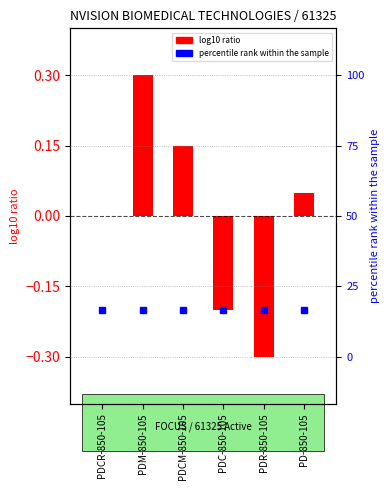

List the labels in order of value, smallest first.

PDR-850-105, PDC-850-105, PDCR-850-105, PD-850-105, PDCM-850-105, PDM-850-105